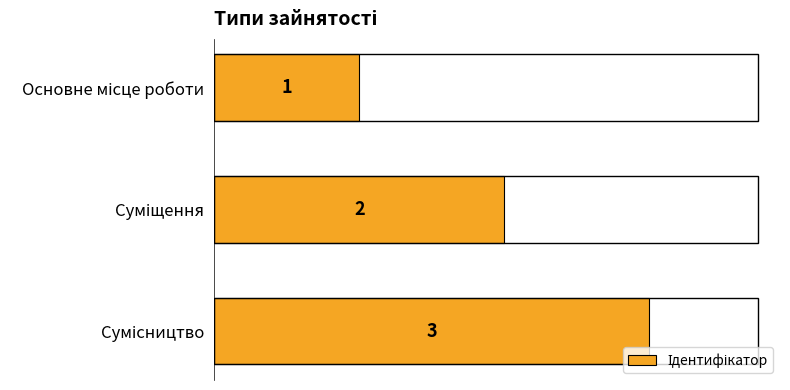

What is the sum of all values?

6